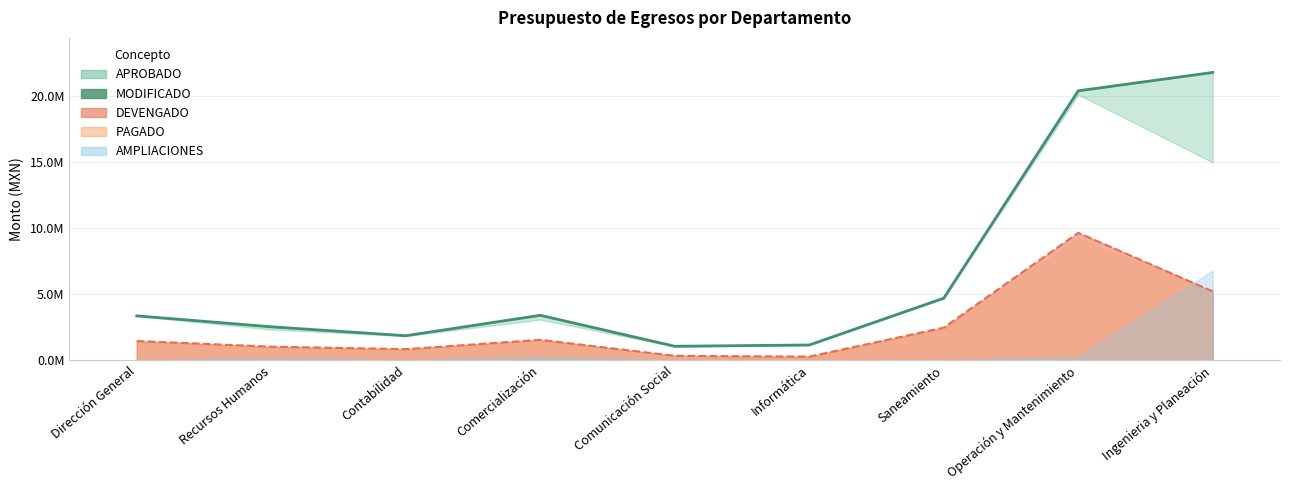

At which category is the sum across all series the highest?

Operación y Mantenimiento